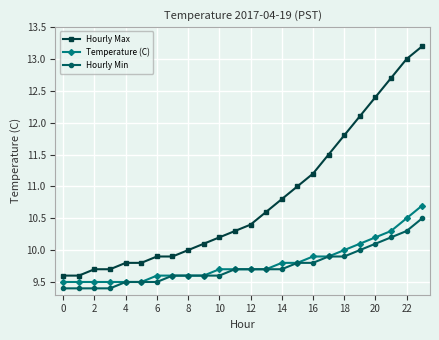

True or false: Hourly Max and Hourly Min intersect in this chart.

False